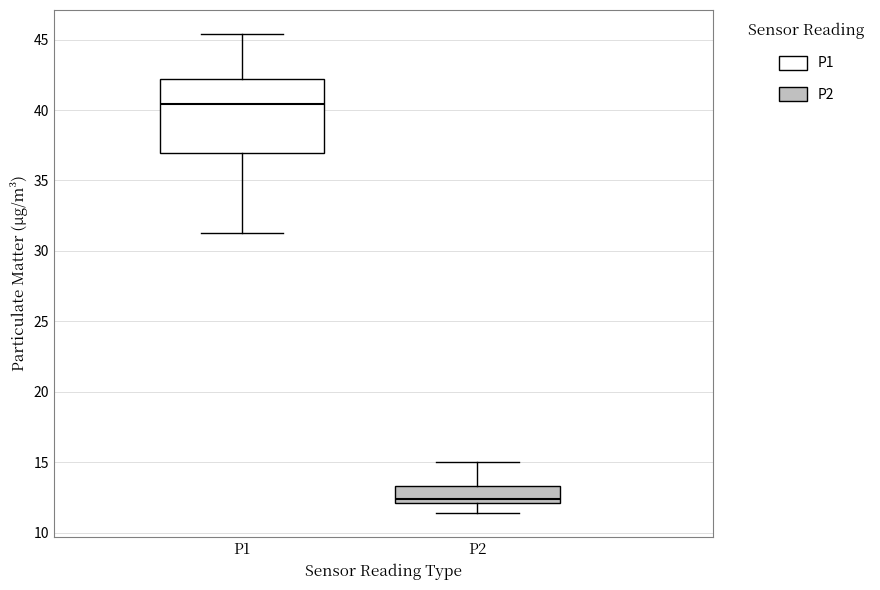

Comparing the boxes themselves (not the whiskers), which one is the tallest?

P1